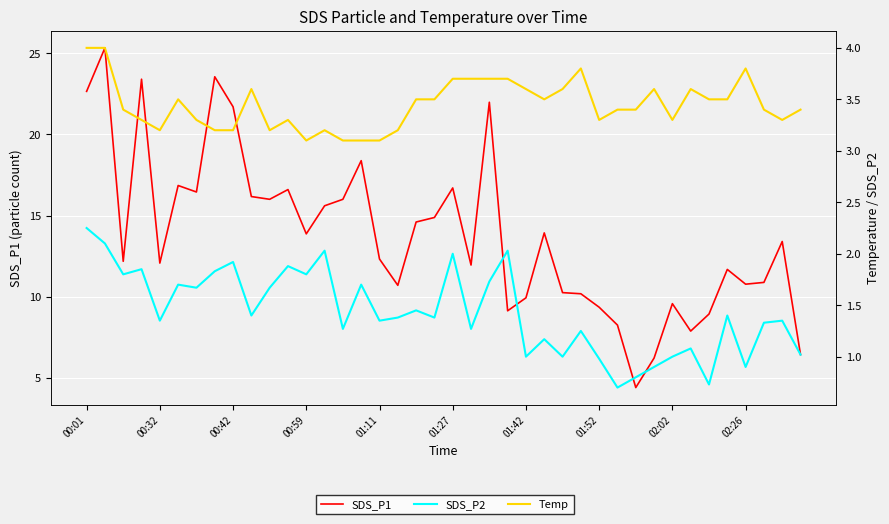

How many values in the SDS_P1 series are below 13?

20